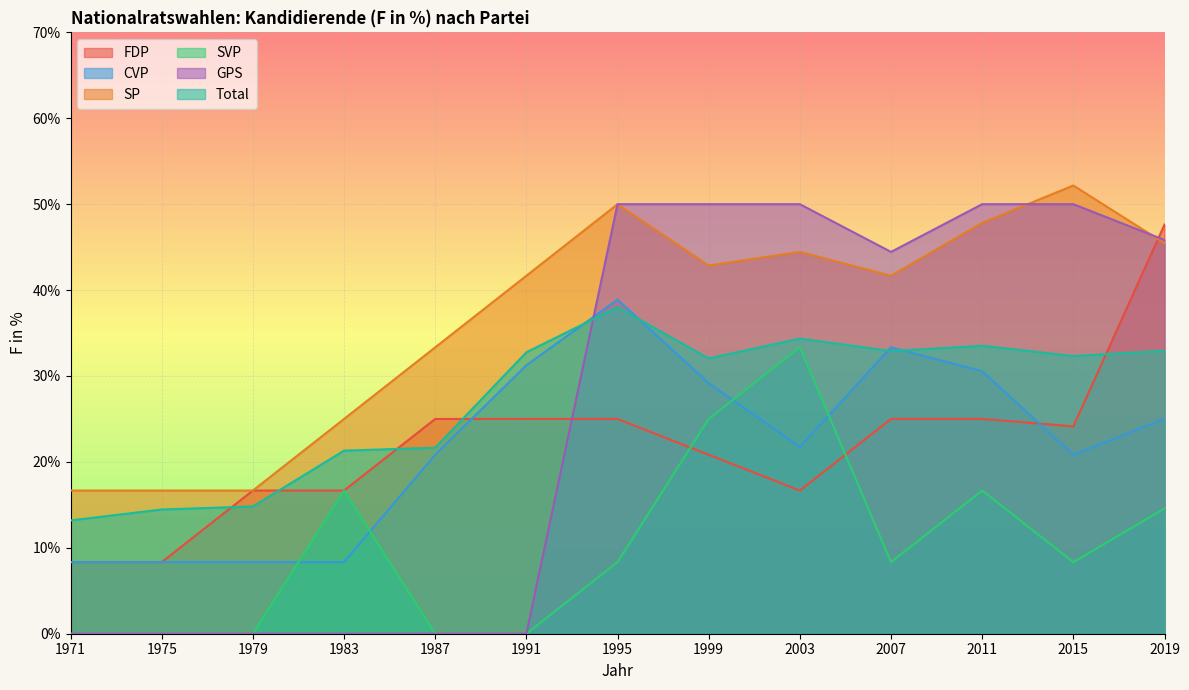

True or false: CVP has a value of 11.7 at 2007.

False